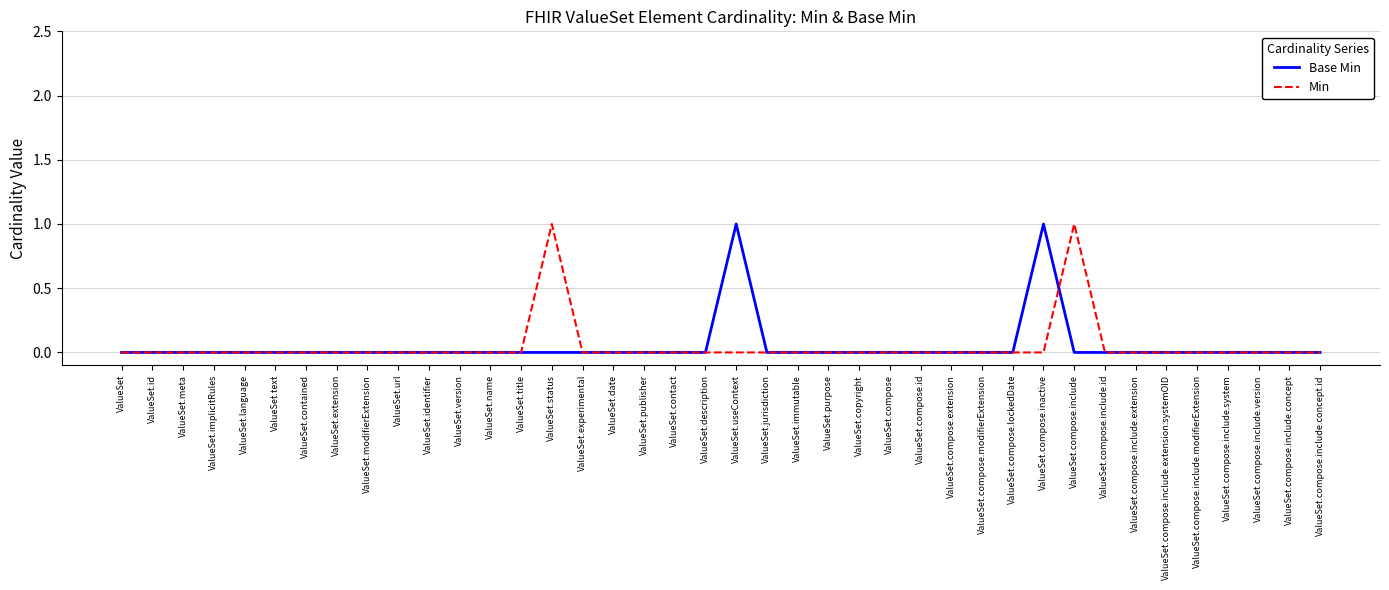

At ValueSet.useContext, list the series in order from largest to smallest.

Base Min, Min